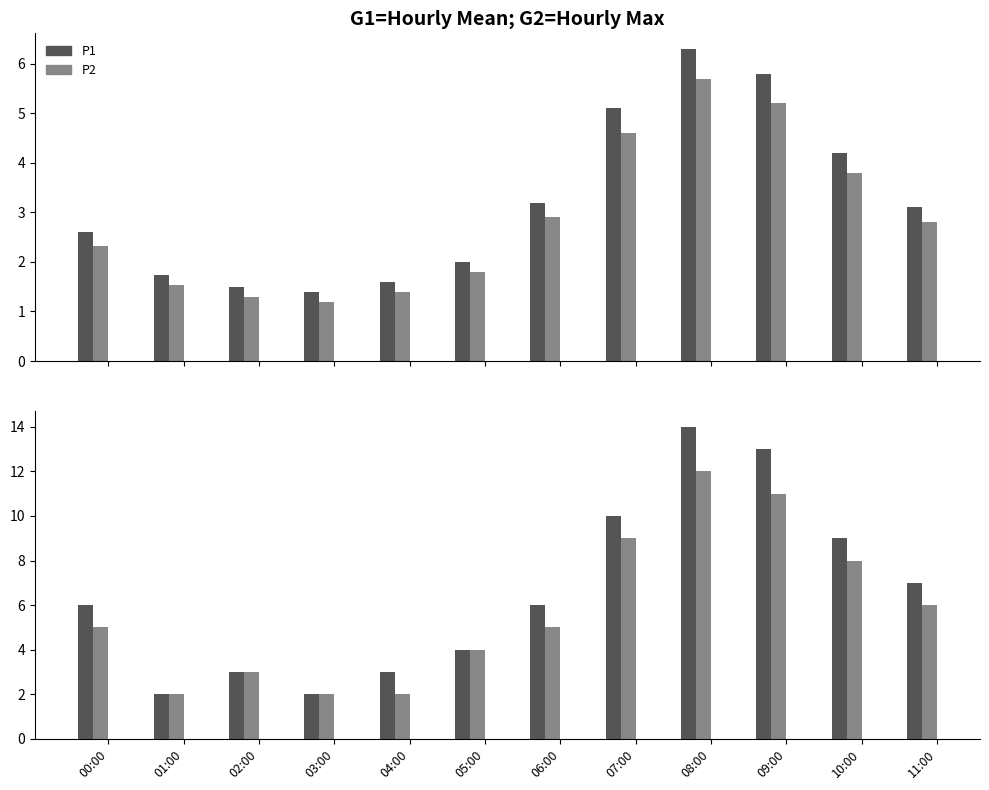

What is the difference between the maximum and minimum values in the P2_mean series?

4.5